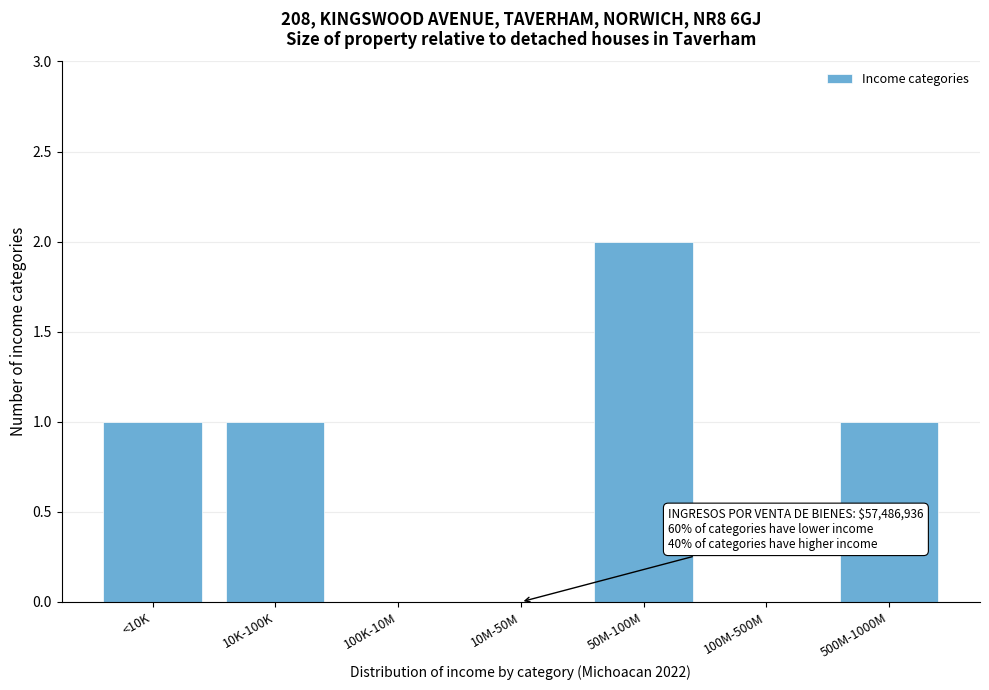

Reading right to left, what are all the values shown in this chart?

500M-1000M=1	100M-500M=0	50M-100M=2	10M-50M=0	100K-10M=0	10K-100K=1	<10K=1